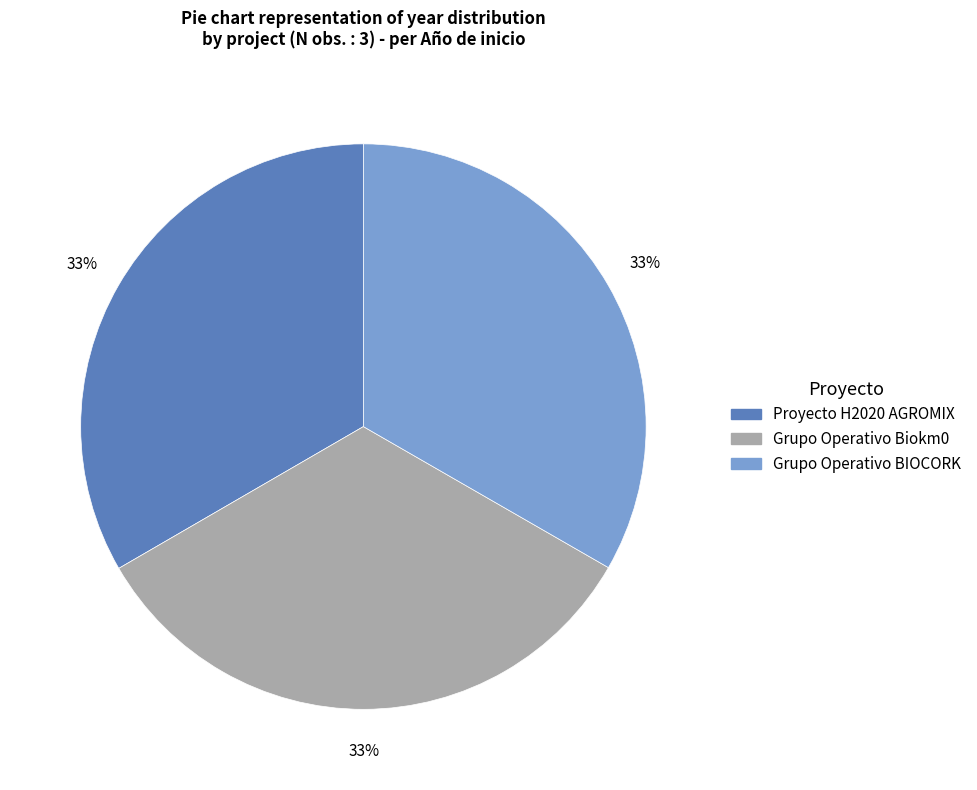

Is the sum of Grupo Operativo BIOCORK and Grupo Operativo Biokm0 greater than half?

Yes